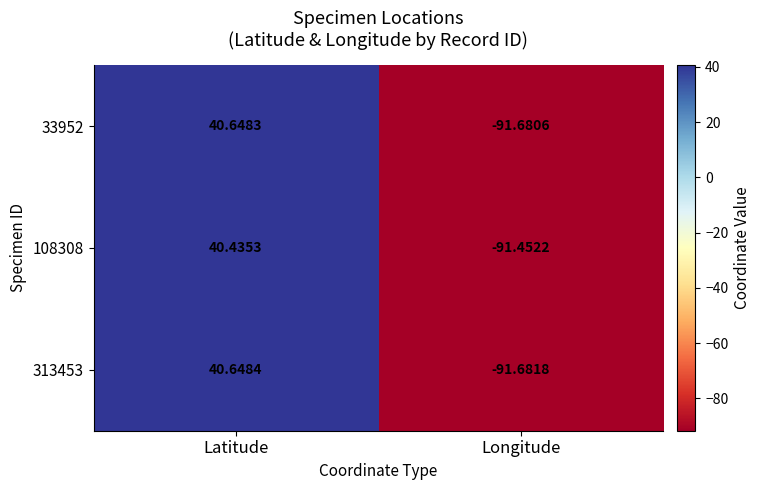

Is the value of 33952 at Longitude greater than the value of 108308 at Longitude?

No